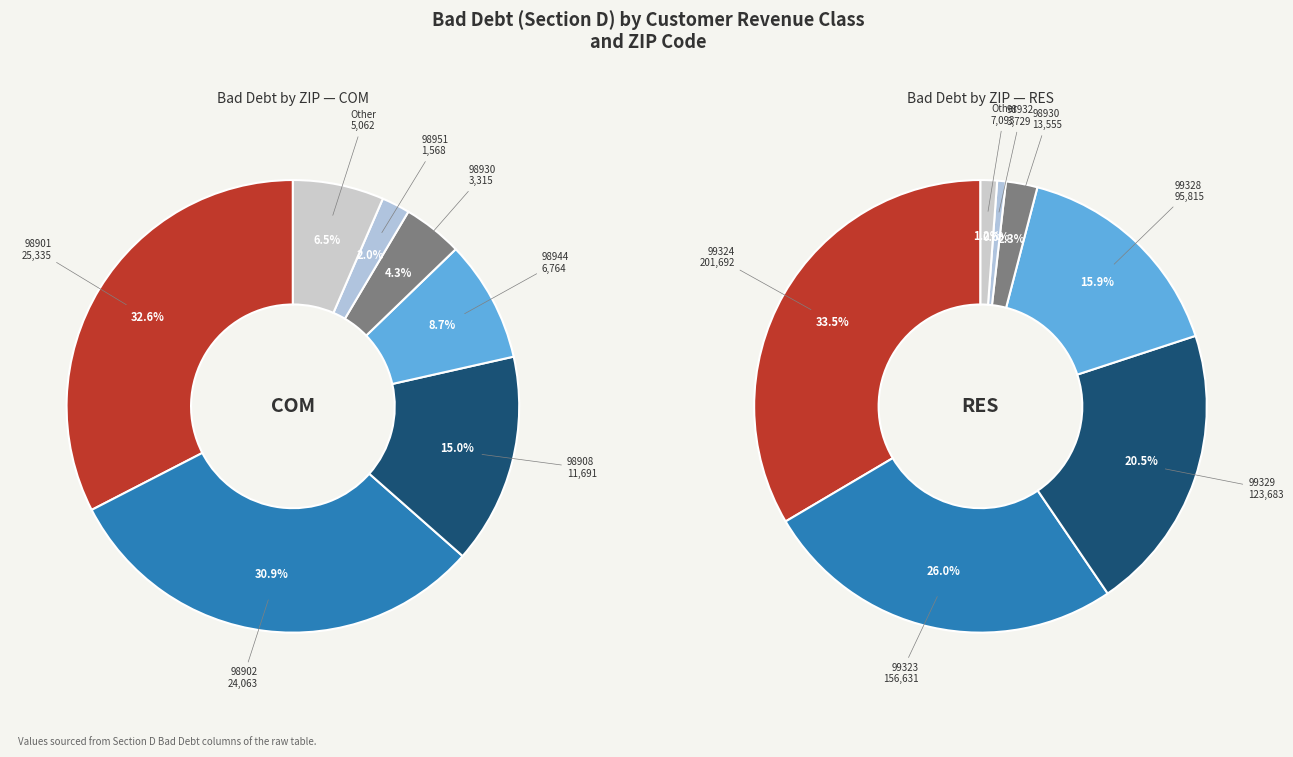

Does 13 account for over 50% of the chart?

No